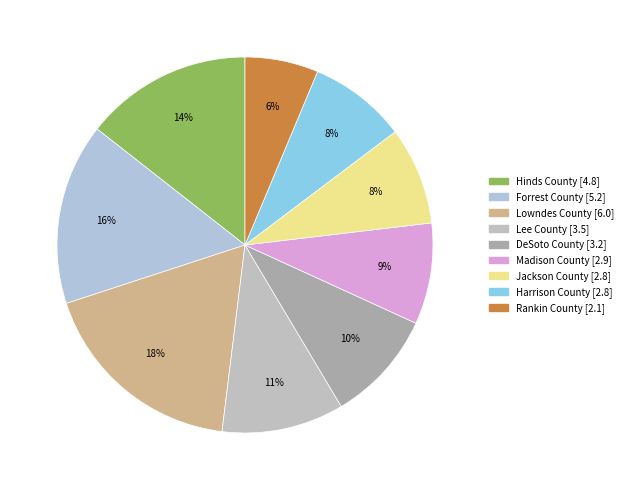

Is it true that Madison County is 14% of the pie?

False